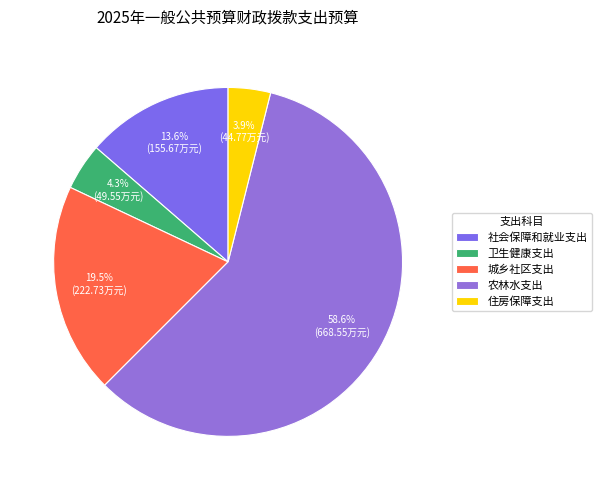

To the nearest percent, what is the combined percentage of 农林水支出 and 社会保障和就业支出?

72%